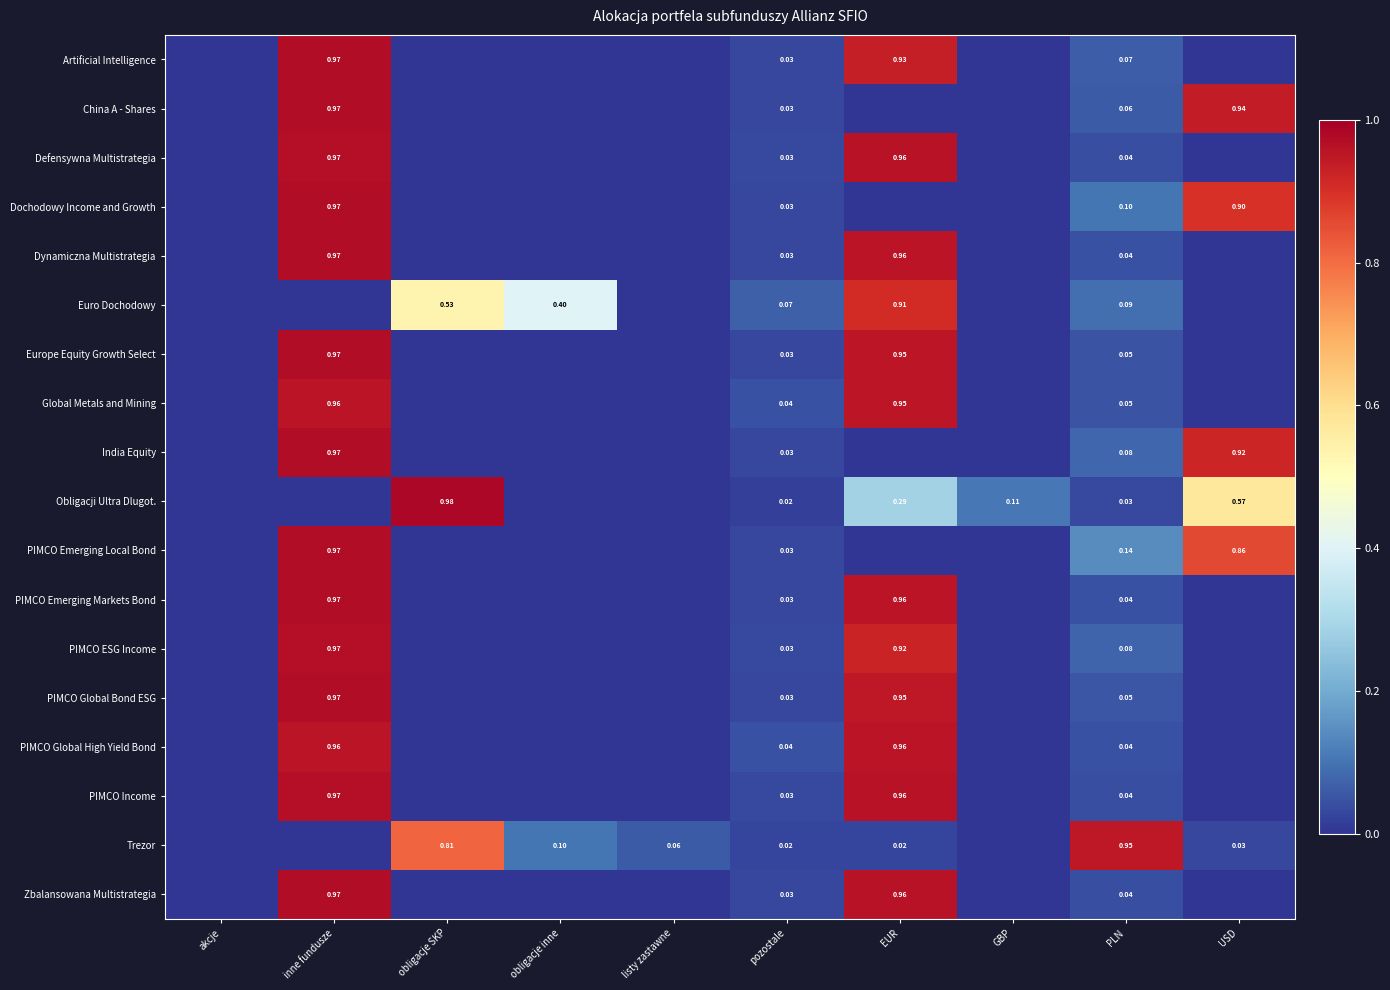

Is it true that Europe Equity Growth Select equals 0.6 at obligacje inne?

False